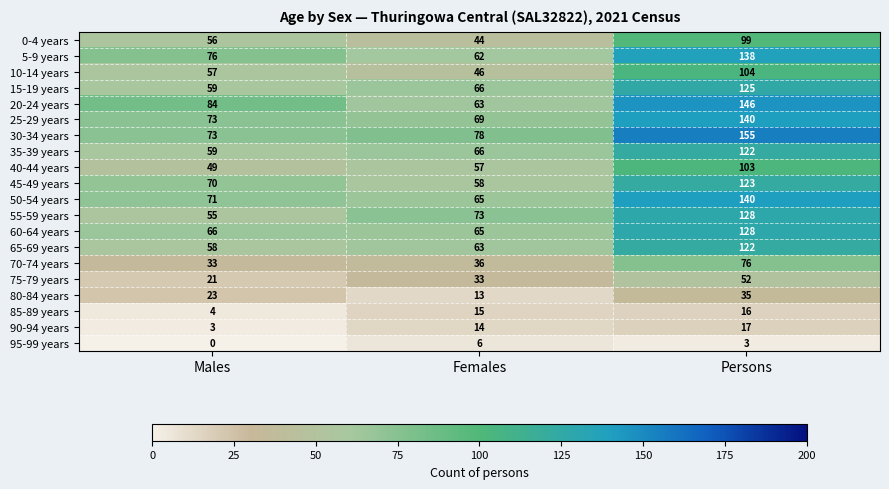

Which series changed the most between Males and Females?

20-24 years